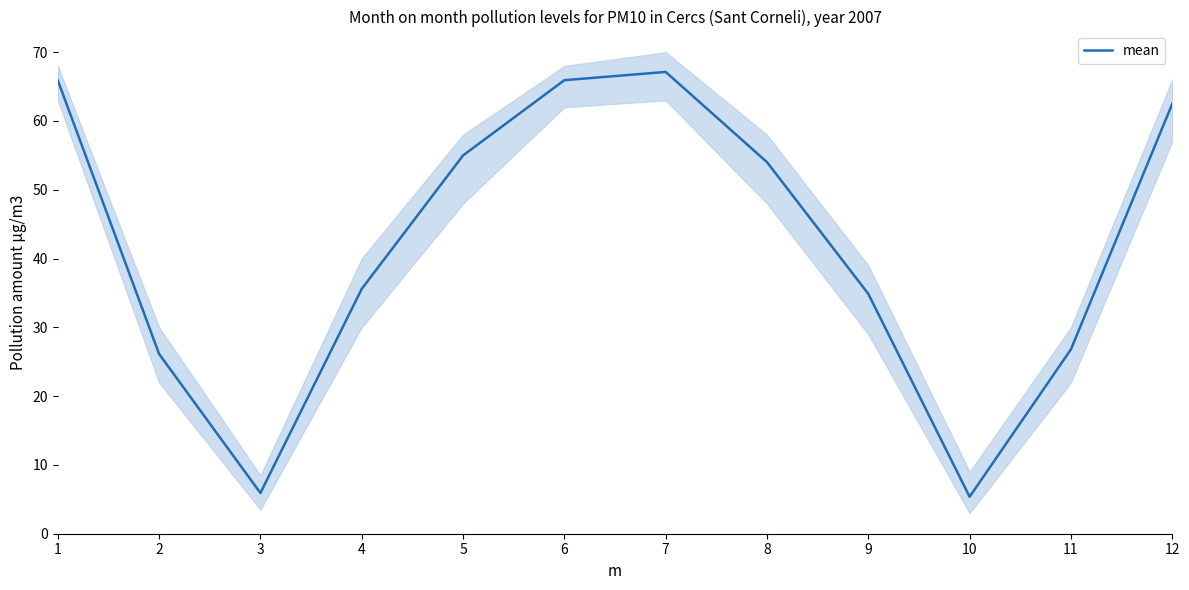

What is the sum of the values at 6 and 11?

92.7